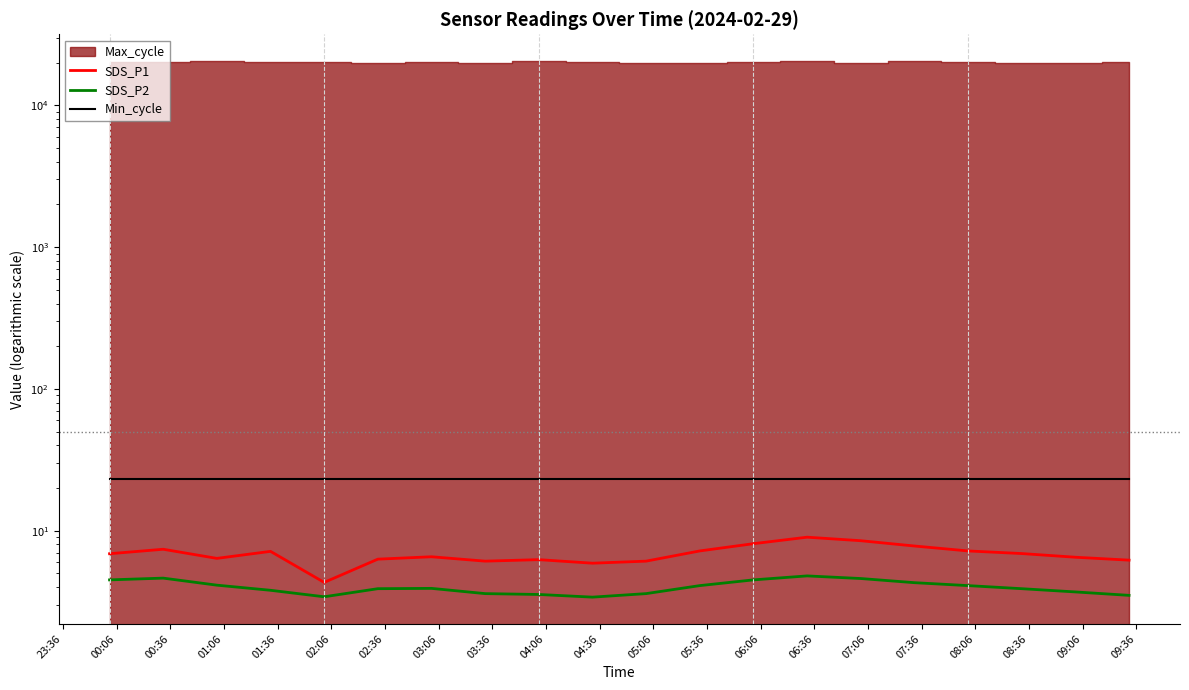

Which series has the largest total across all categories?

Min_cycle